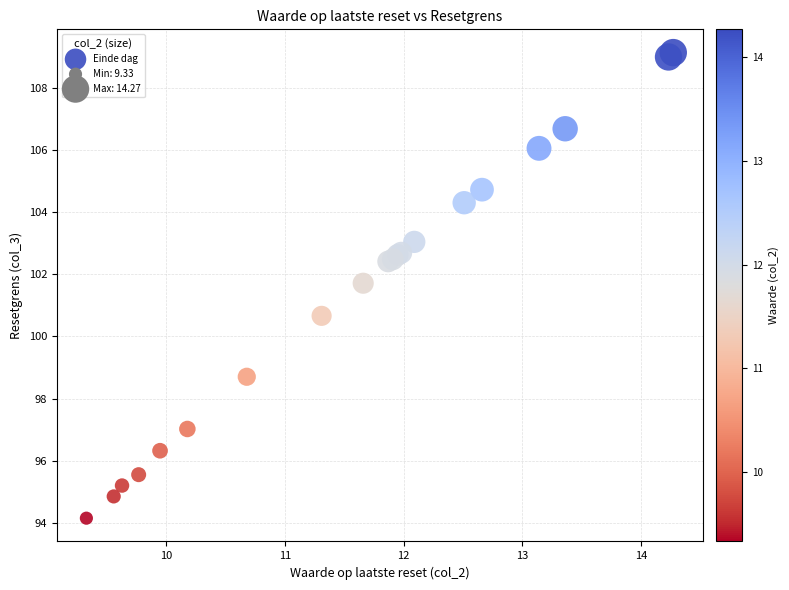

What Y value in the scatter plot is closest to 101?

100.7